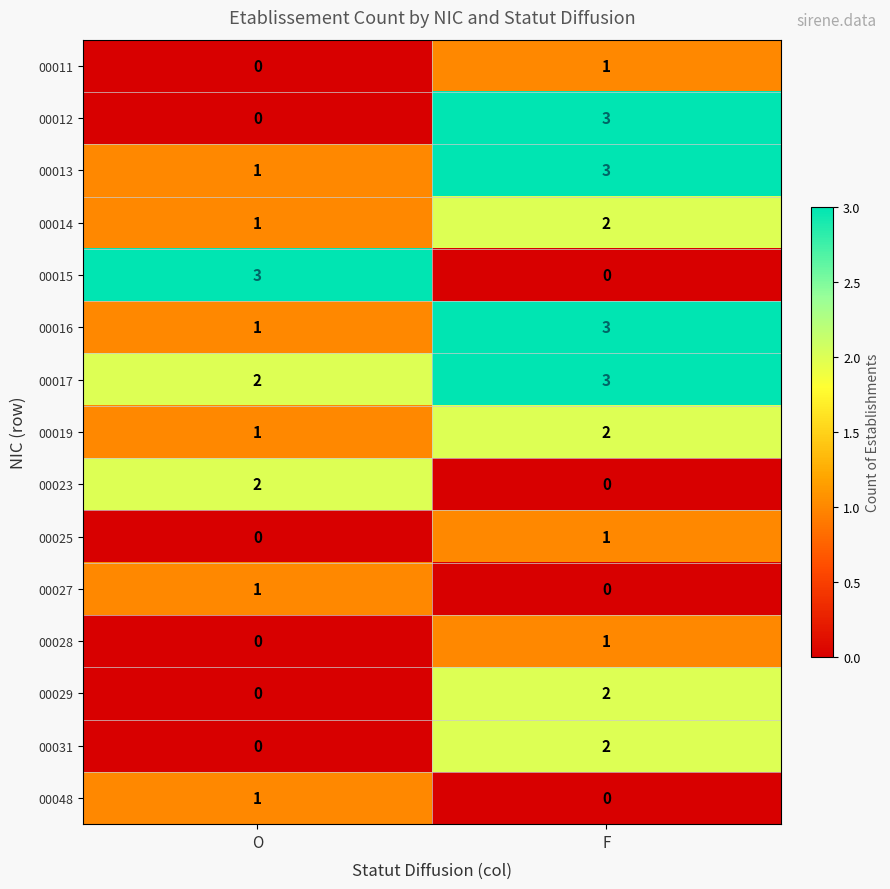

Reading left to right, list all the values displayed in this chart.

00011: O=0	F=1
00012: O=0	F=3
00013: O=1	F=3
00014: O=1	F=2
00015: O=3	F=0
00016: O=1	F=3
00017: O=2	F=3
00019: O=1	F=2
00023: O=2	F=0
00025: O=0	F=1
00027: O=1	F=0
00028: O=0	F=1
00029: O=0	F=2
00031: O=0	F=2
00048: O=1	F=0